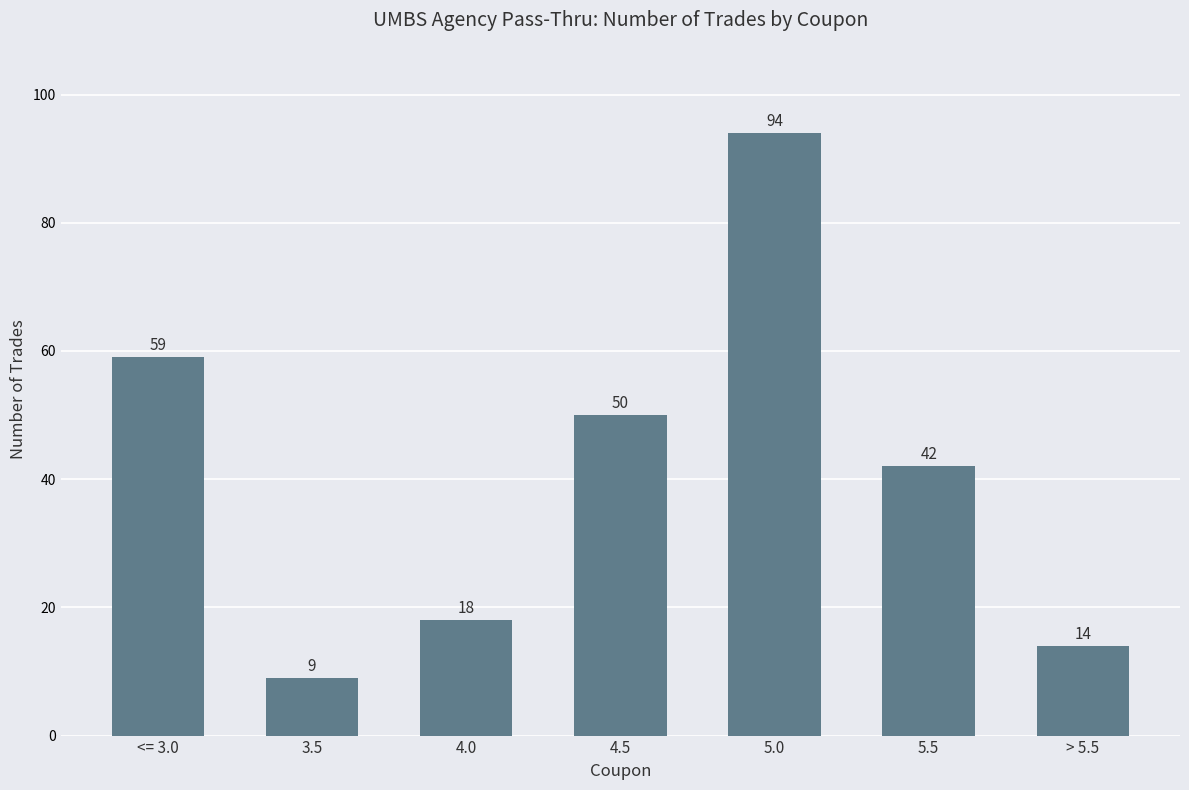

List the labels in order of value, smallest first.

3.5, > 5.5, 4.0, 5.5, 4.5, <= 3.0, 5.0